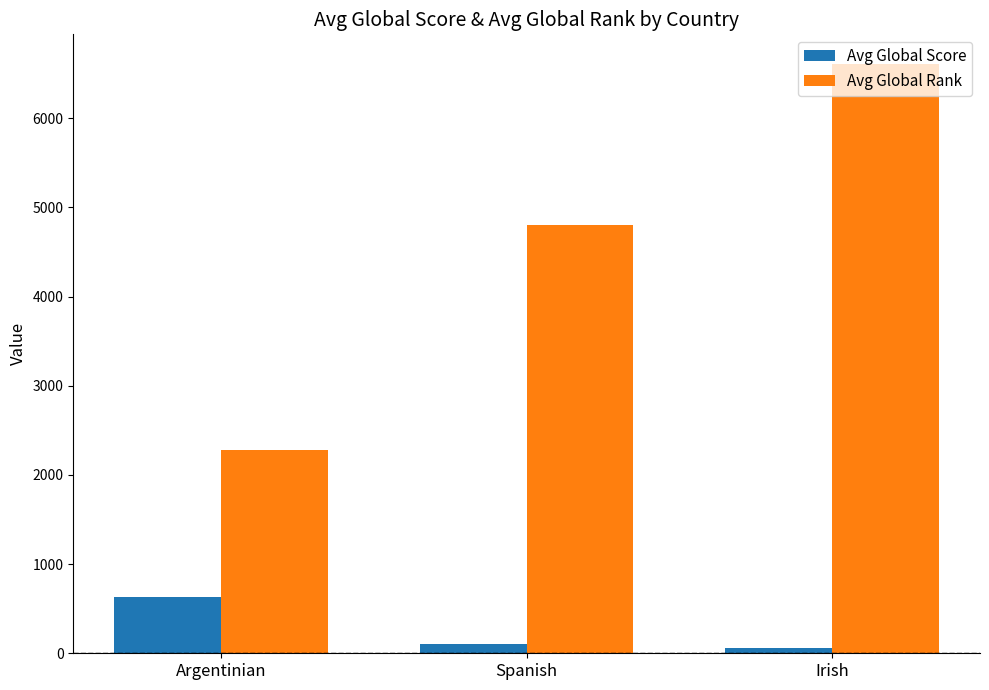

What are all the series names shown in the legend?

Avg Global Score, Avg Global Rank